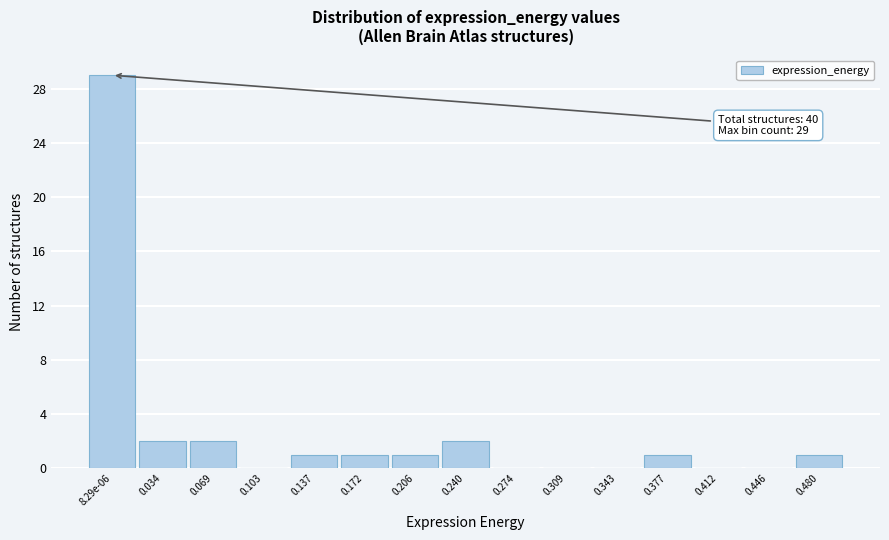

Reading right to left, list all the values displayed in this chart.

0.480=1	0.446=0	0.412=0	0.377=1	0.343=0	0.309=0	0.274=0	0.240=2	0.206=1	0.172=1	0.137=1	0.103=0	0.069=2	0.034=2	8.29e-06=29